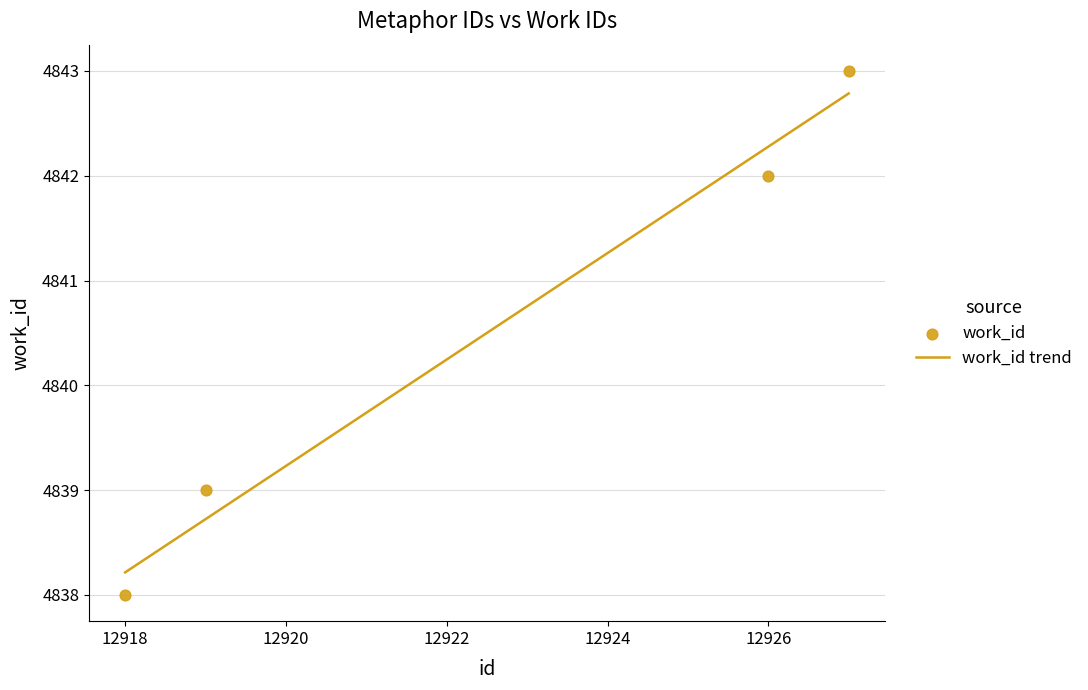

Approximately how many times larger is the value at 12918 compared to 12927?

1.0